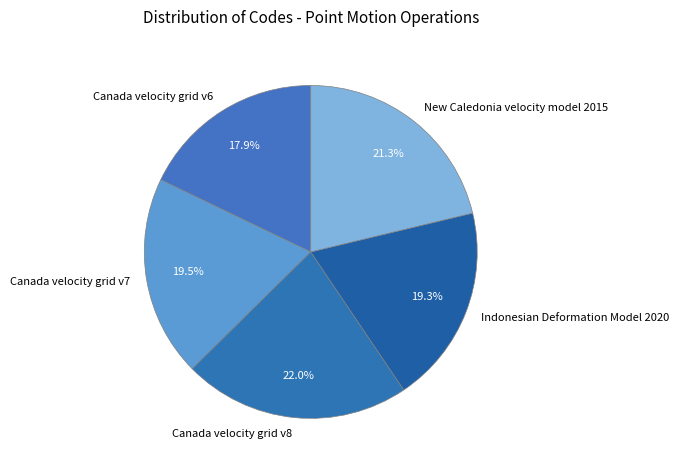

Does Canada velocity grid v7 account for over 50% of the chart?

No